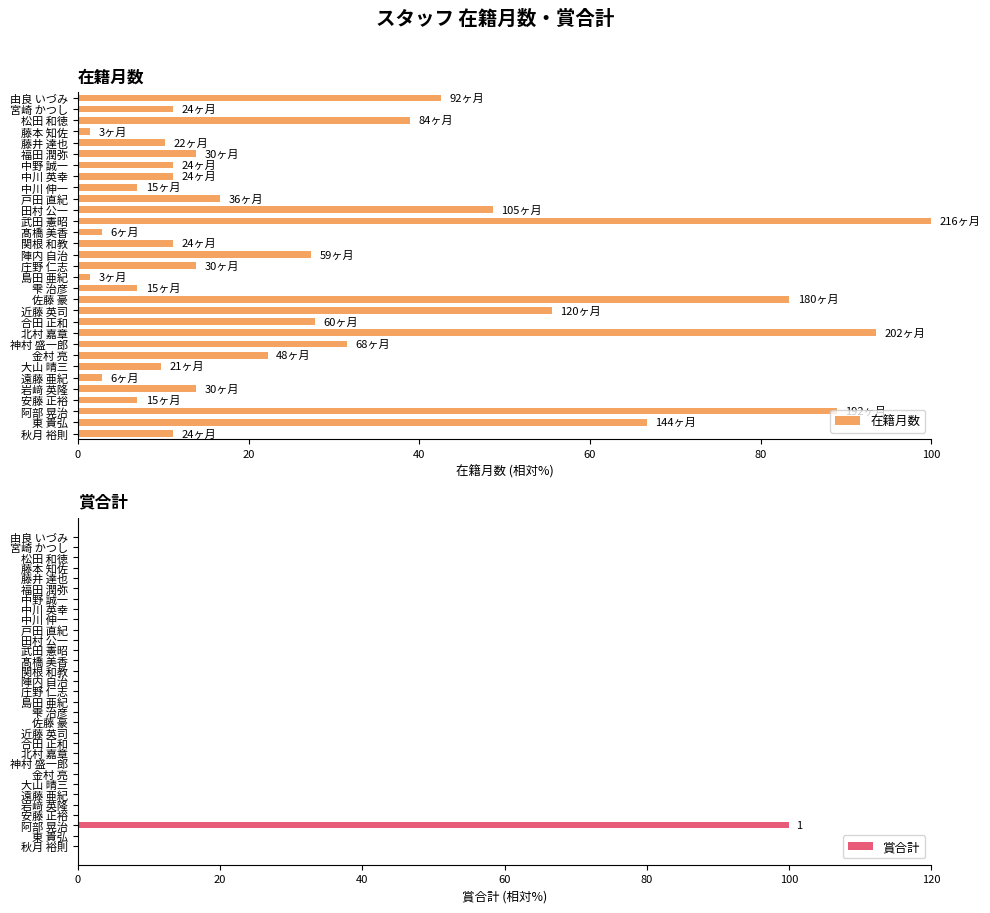

What is the difference between the maximum and second lowest values in the 賞合計 series?

100.0